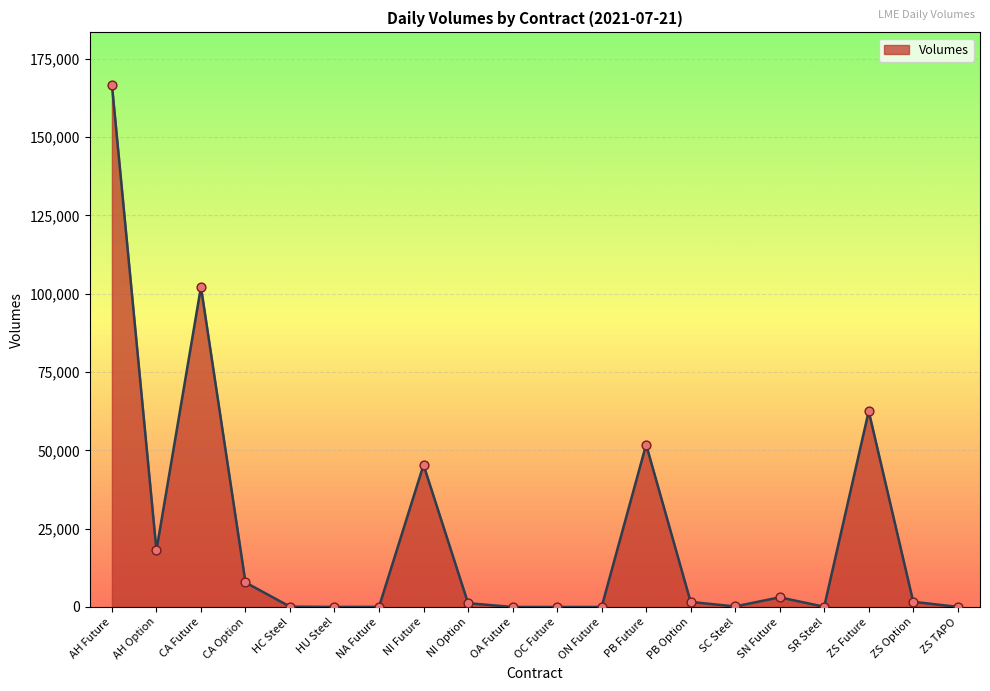

Which has a higher value, ON Future or PB Future?

PB Future